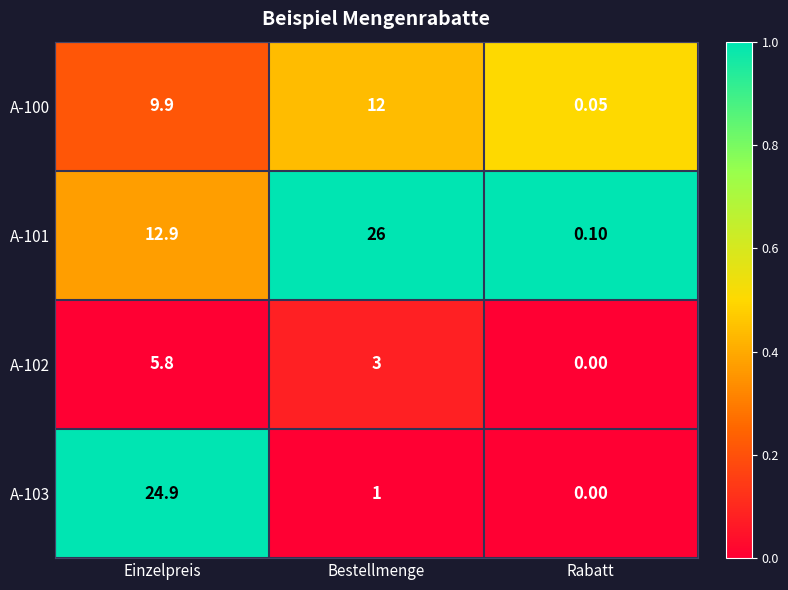

At which category does the chart reach its peak across all series?

Bestellmenge